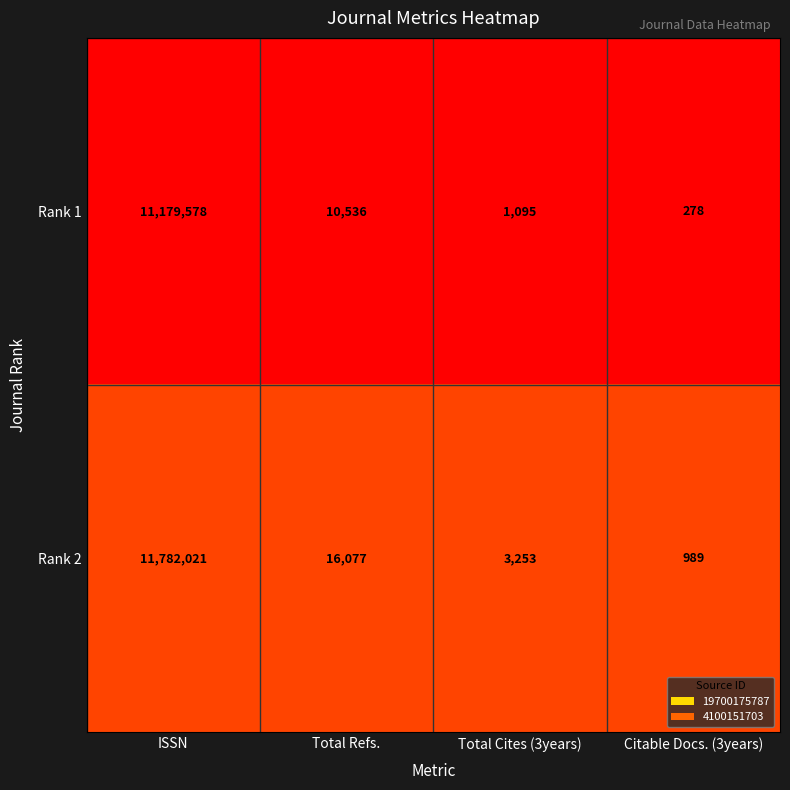

Reading left to right, extract all data points from this chart.

Rank 1: ISSN=11179578	Total Refs.=10536	Total Cites (3years)=1095	Citable Docs. (3years)=278
Rank 2: ISSN=11782021	Total Refs.=16077	Total Cites (3years)=3253	Citable Docs. (3years)=989